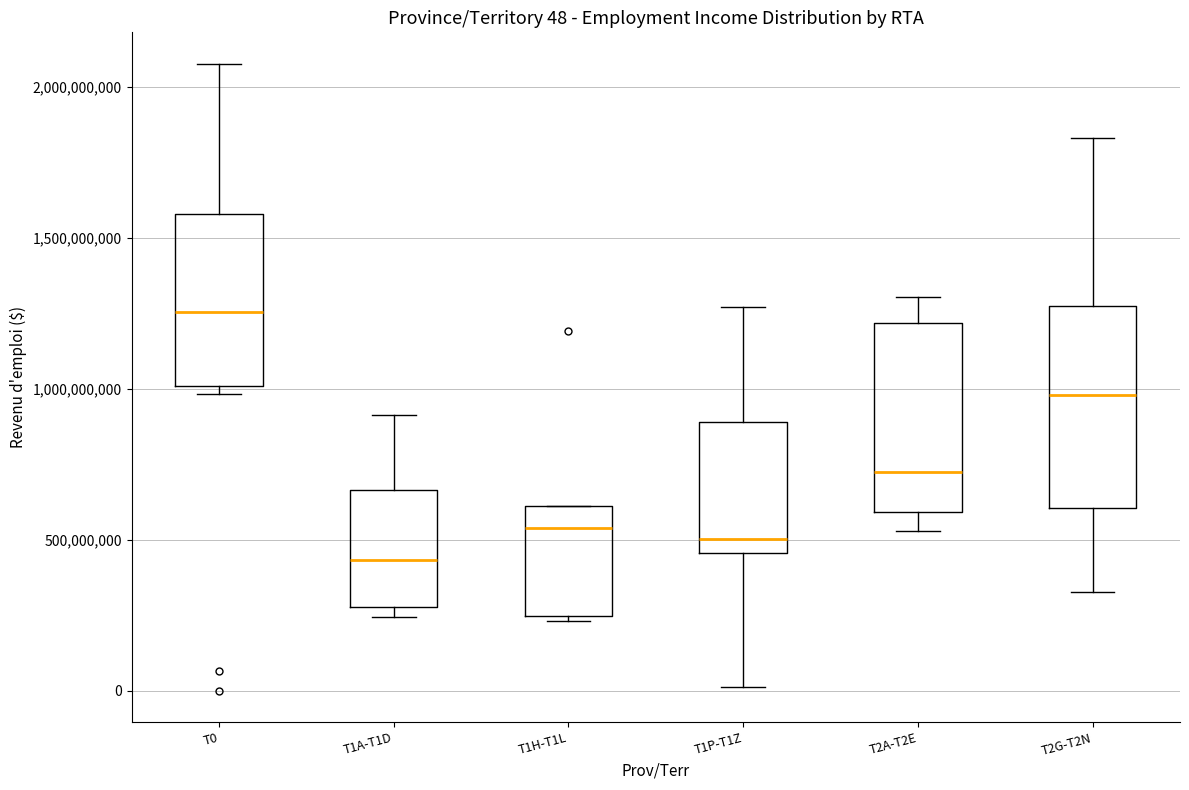

Which box has the lowest median line?

T1A-T1D